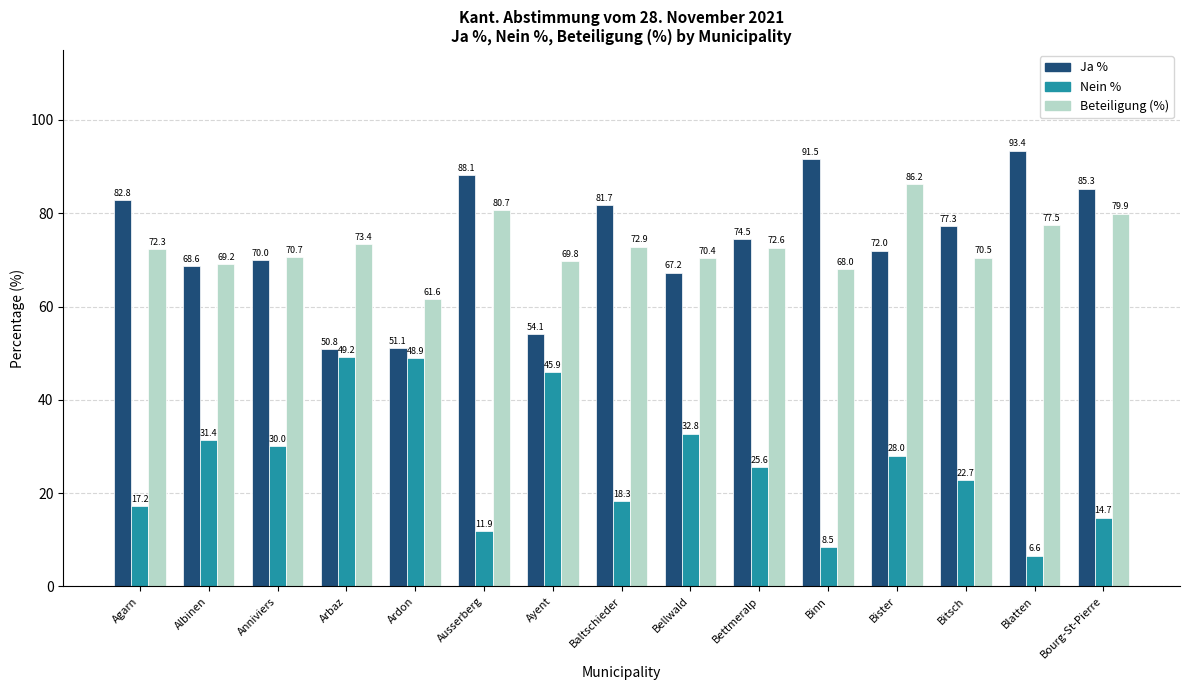

What is the difference between the second highest and second lowest values in the Ja % series?

40.4